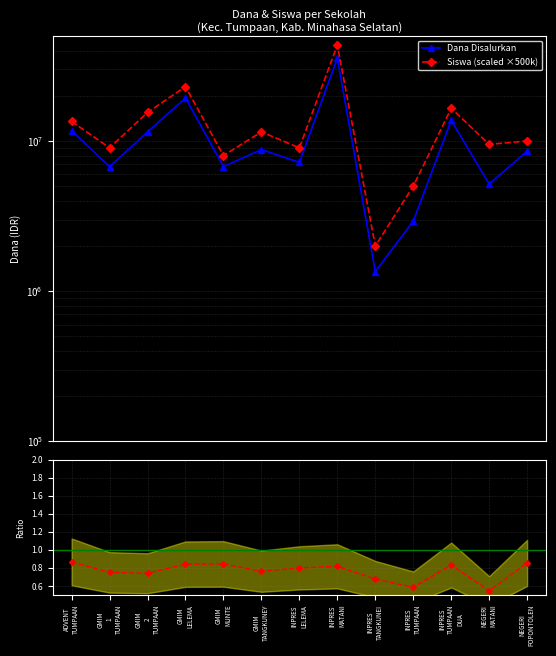

What is the sum of the Dana/Siswa ratio values at INPRES
MATANI and GMIM
TANGKUNEY?

1.6